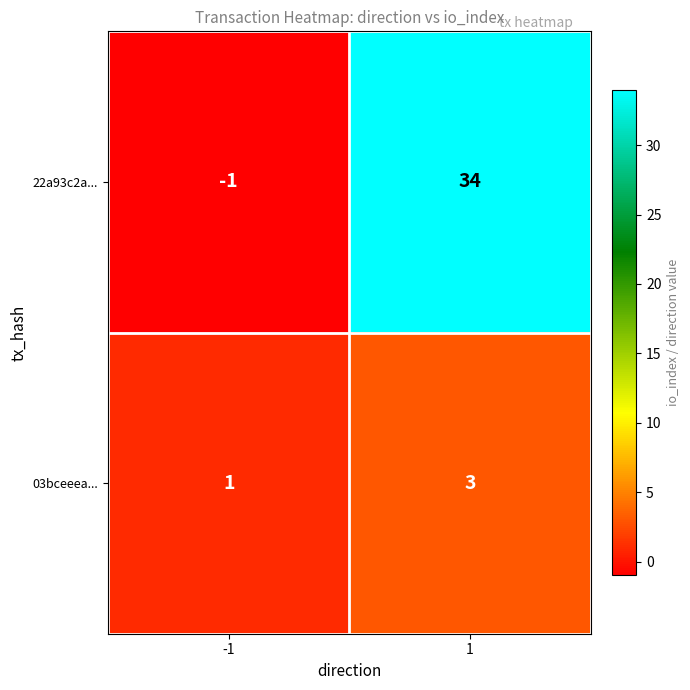

Rank the series by their average value, from lowest to highest.

03bceeea..., 22a93c2a...